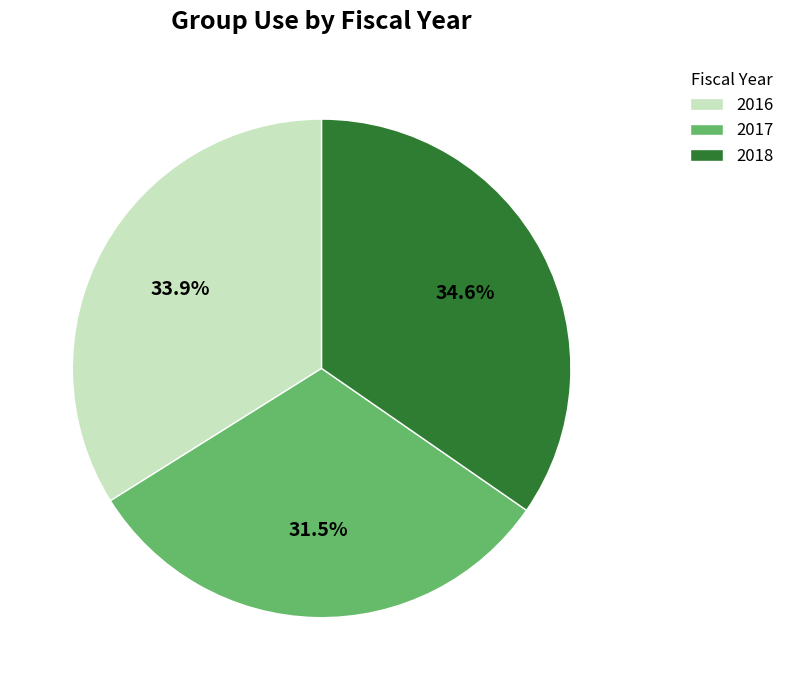

How many slices are in this pie chart?

3